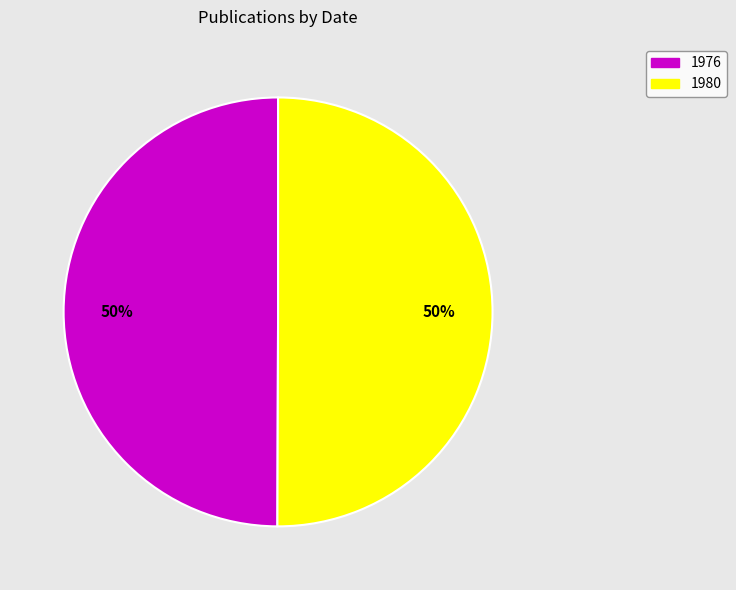

Combined, do 1976 and 1980 account for over 50%?

Yes